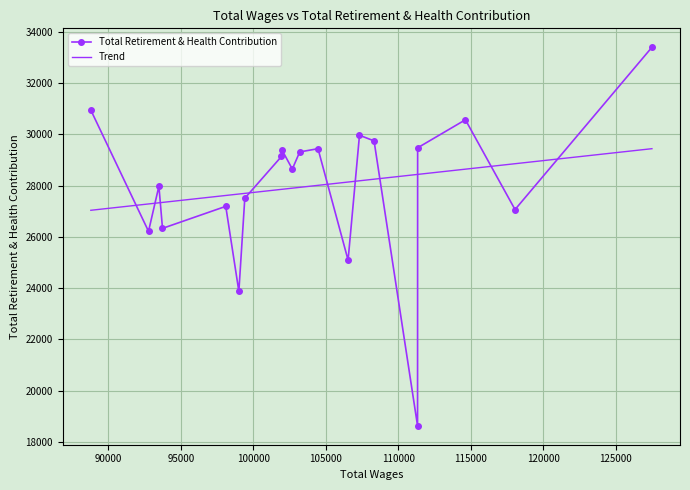

How many data points are less than 29133?

10